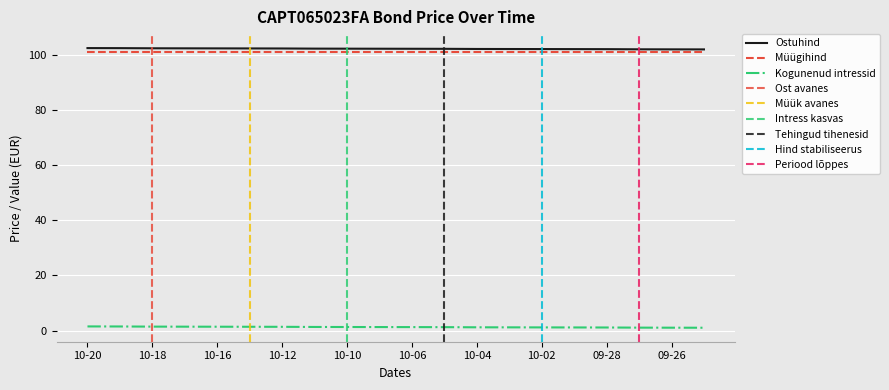

Is this an area chart (filled region under the line)?

No